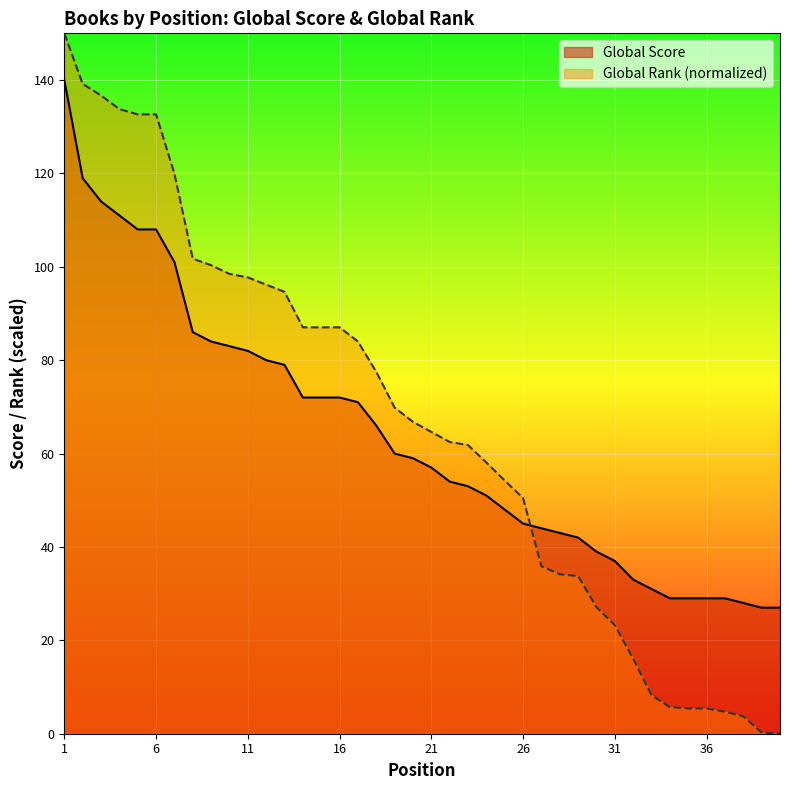

The Global Score series shows 66.0 at 18. True or false?

True